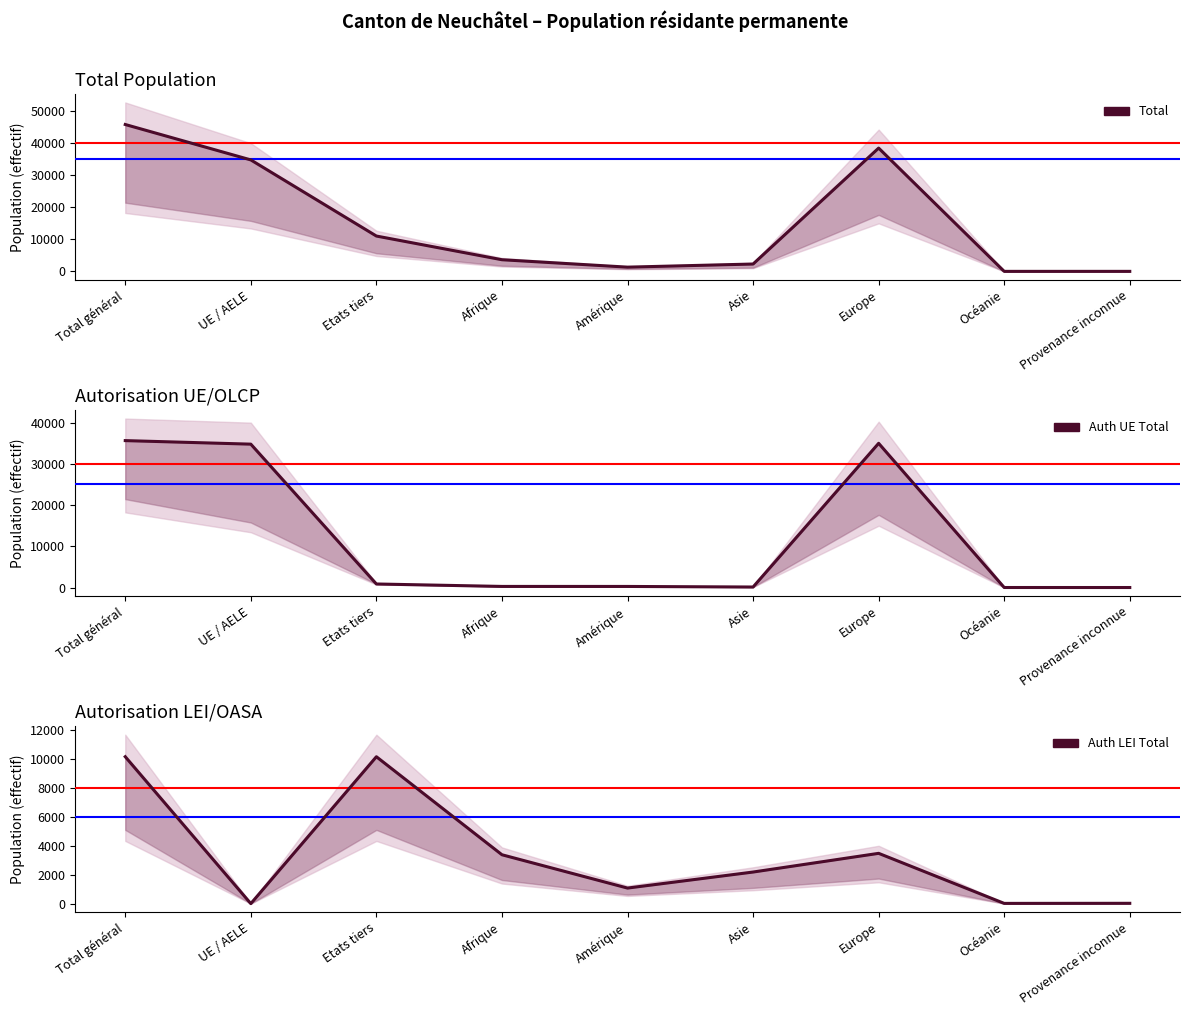

What is the minimum value for Total?

22